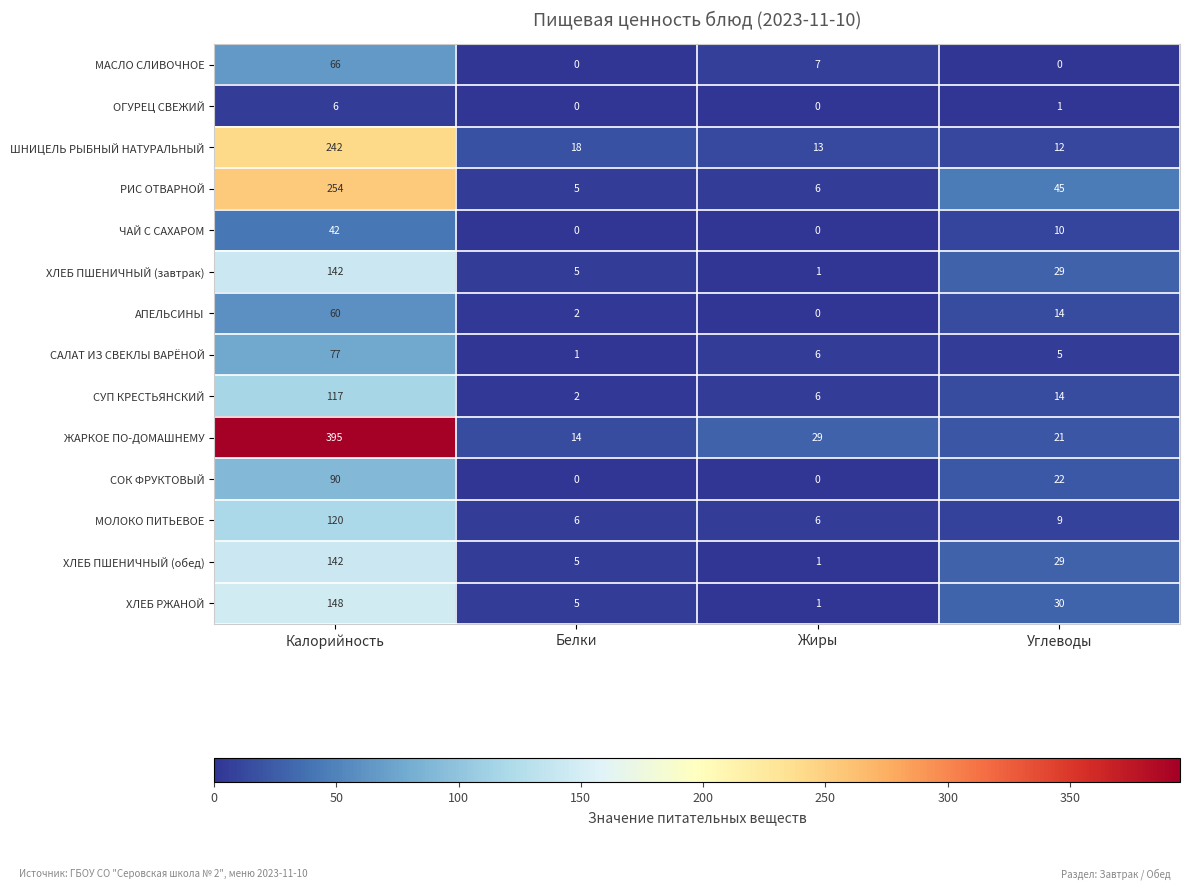

At which category is the sum across all series the highest?

Калорийность